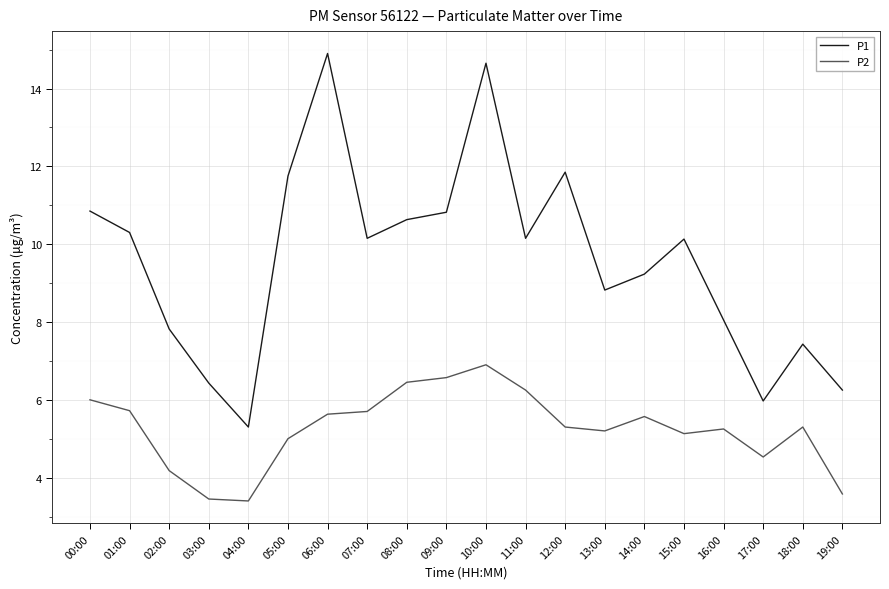

Does the chart display data point markers on the line(s)?

No